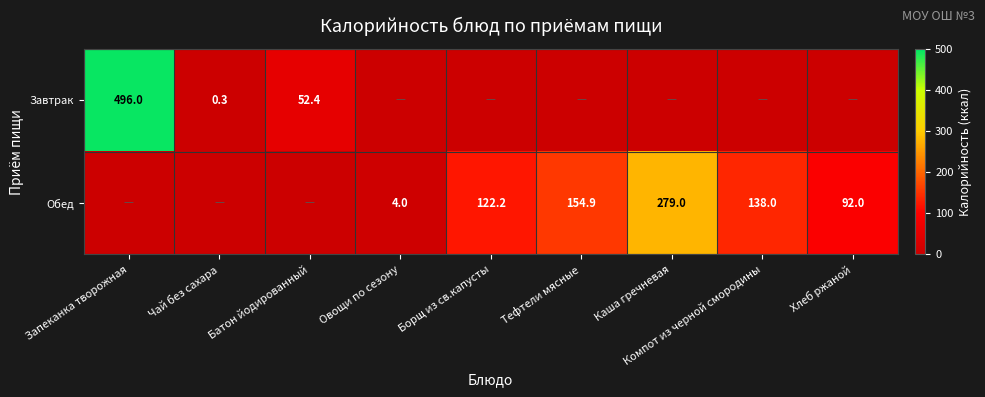

Which label corresponds to the smallest value in the chart?

Овощи по сезону